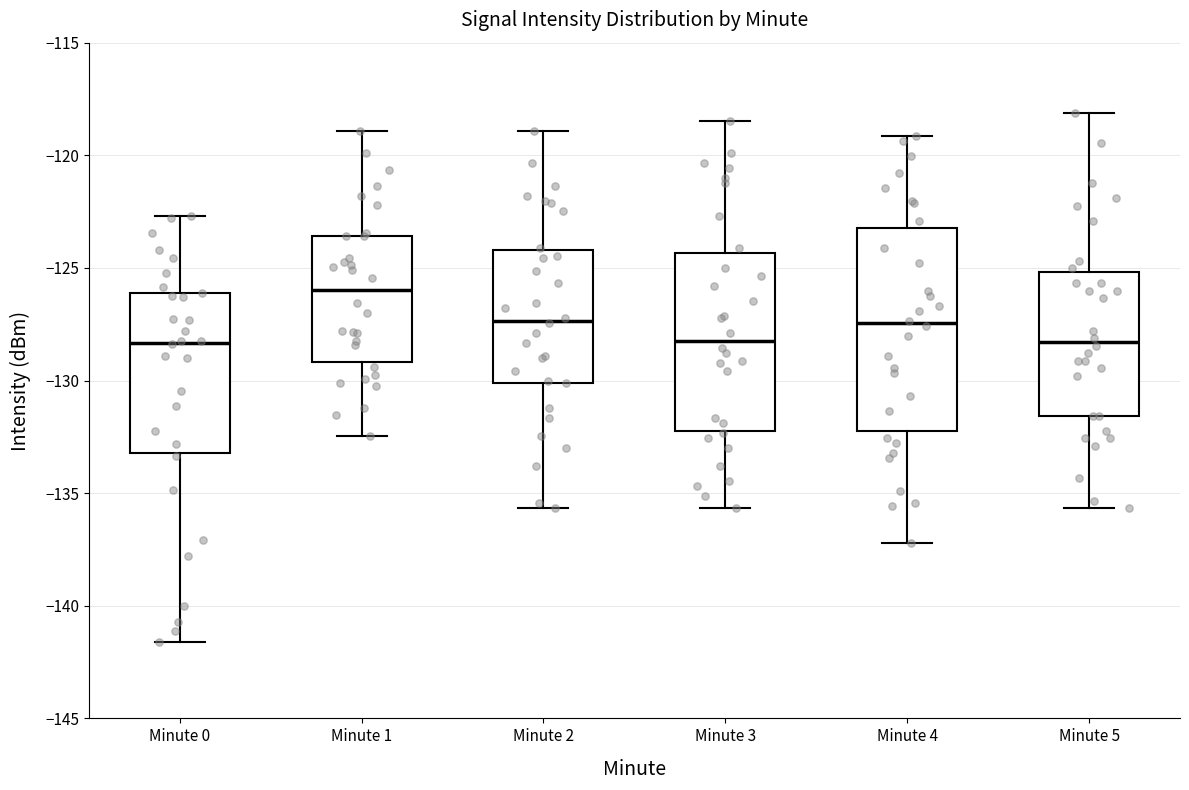

Reading left to right, read every box against the y-axis: the position of its median line, the range the box covers, and the ends of its whiskers. The values are not printed on the chart, so give them approximately, as read against the axis.

Minute 0: median -128.5, box -133.0 to -126.0, whiskers -141.5 to -122.5
Minute 1: median -126.0, box -129.0 to -123.5, whiskers -132.5 to -119.0
Minute 2: median -127.5, box -130.0 to -124.0, whiskers -135.5 to -119.0
Minute 3: median -128.0, box -132.0 to -124.5, whiskers -135.5 to -118.5
Minute 4: median -127.5, box -132.5 to -123.0, whiskers -137.0 to -119.0
Minute 5: median -128.5, box -131.5 to -125.0, whiskers -135.5 to -118.0